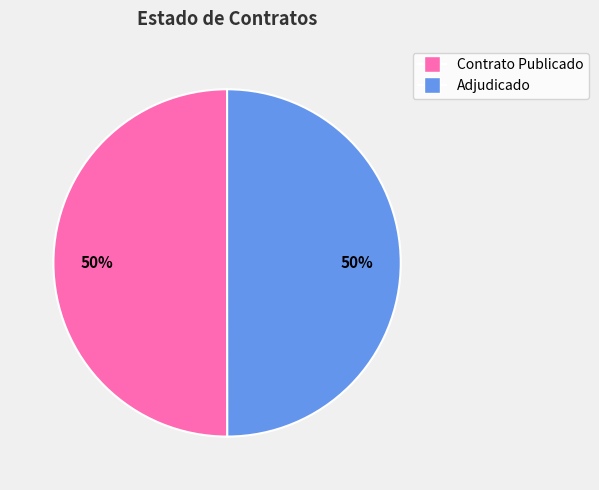

To the nearest percent, what is the average slice percentage?

50%